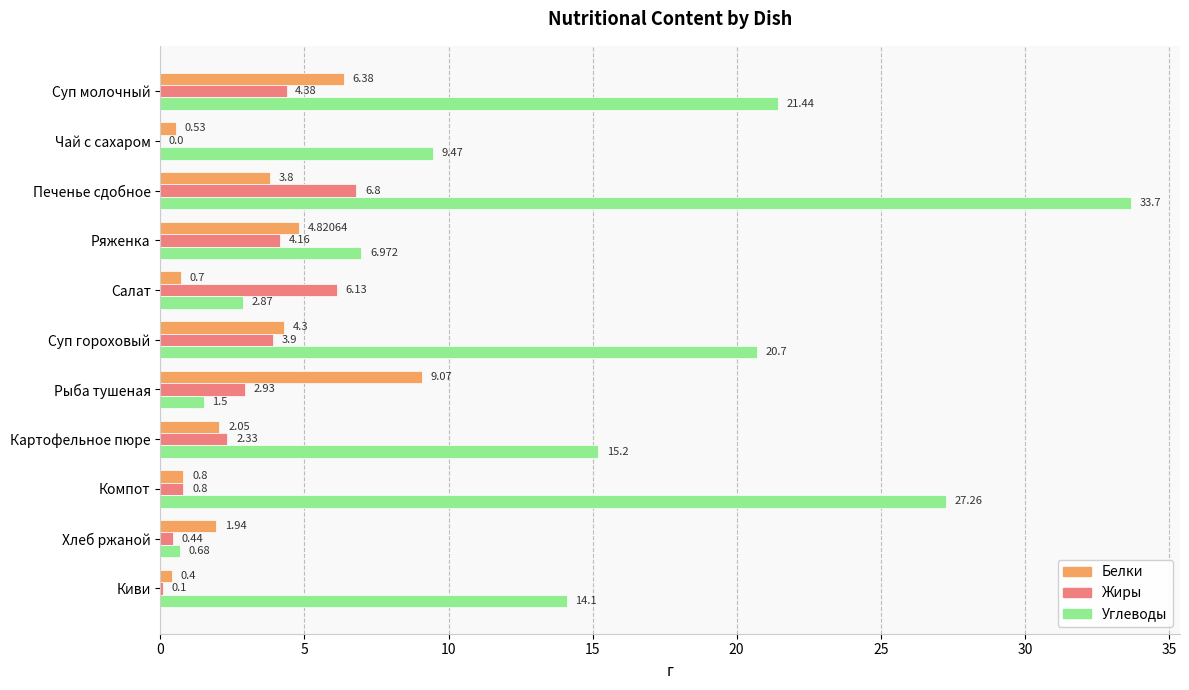

Which series has the largest total across all categories?

Углеводы